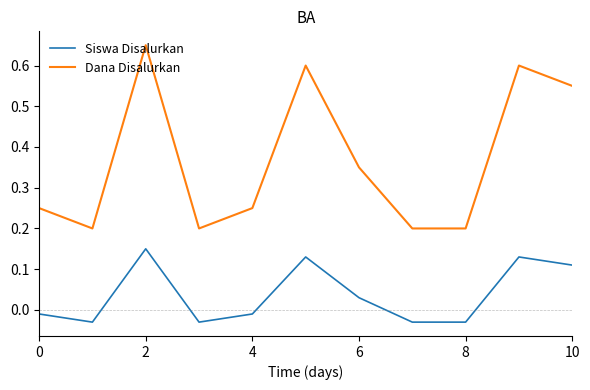

Which series has the largest total across all categories?

Dana Disalurkan